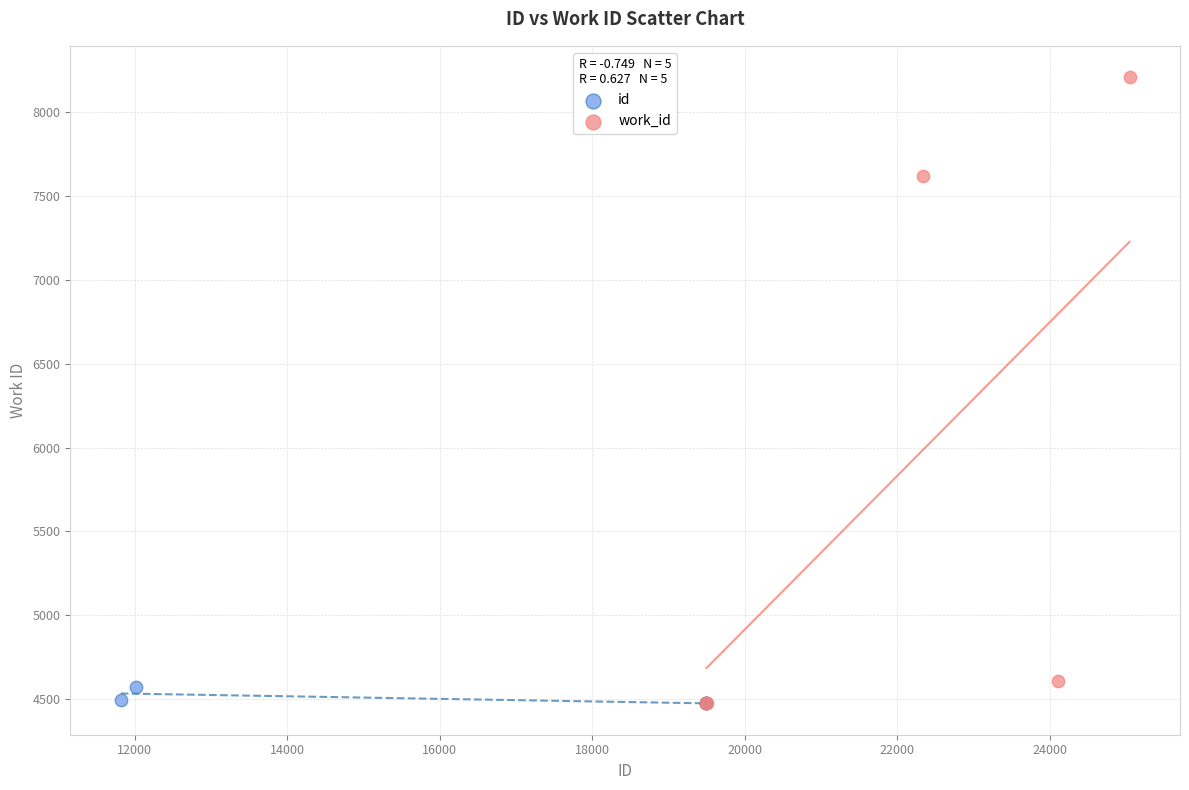

Which series contains the highest Y value?

work_id